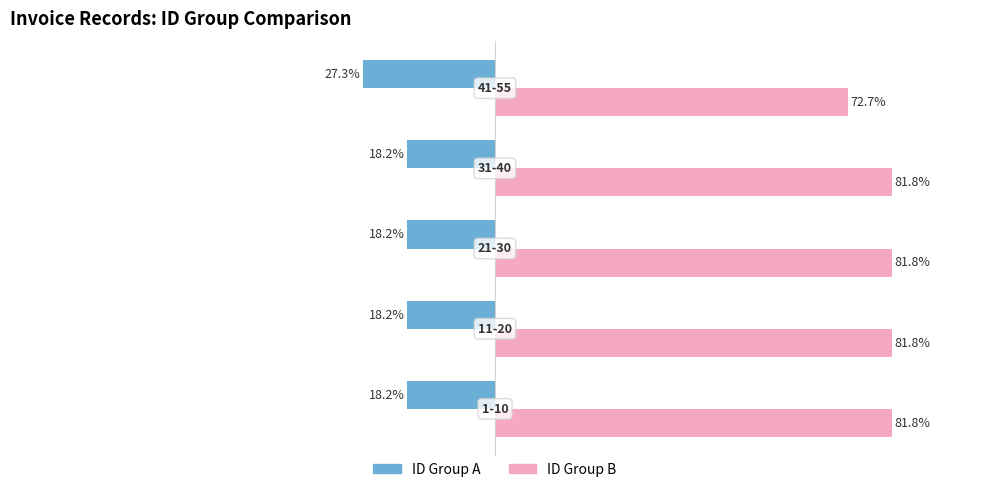

List the series in order of their overall mean, highest first.

ID Group B, ID Group A